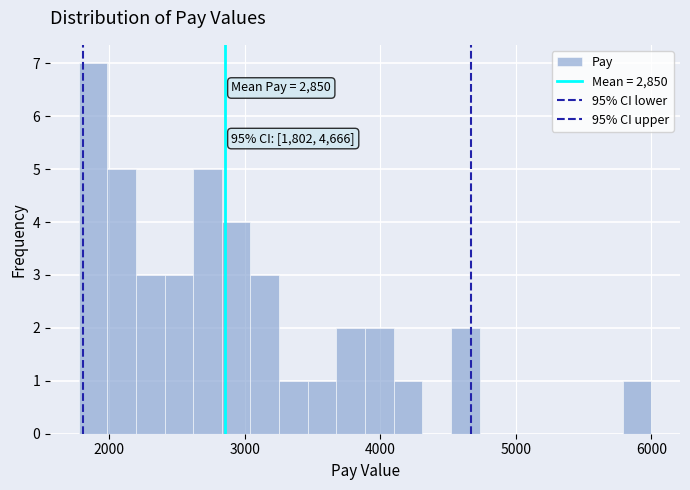

Read against the x-axis, roughly where is the centre of the tallest bar?

1900